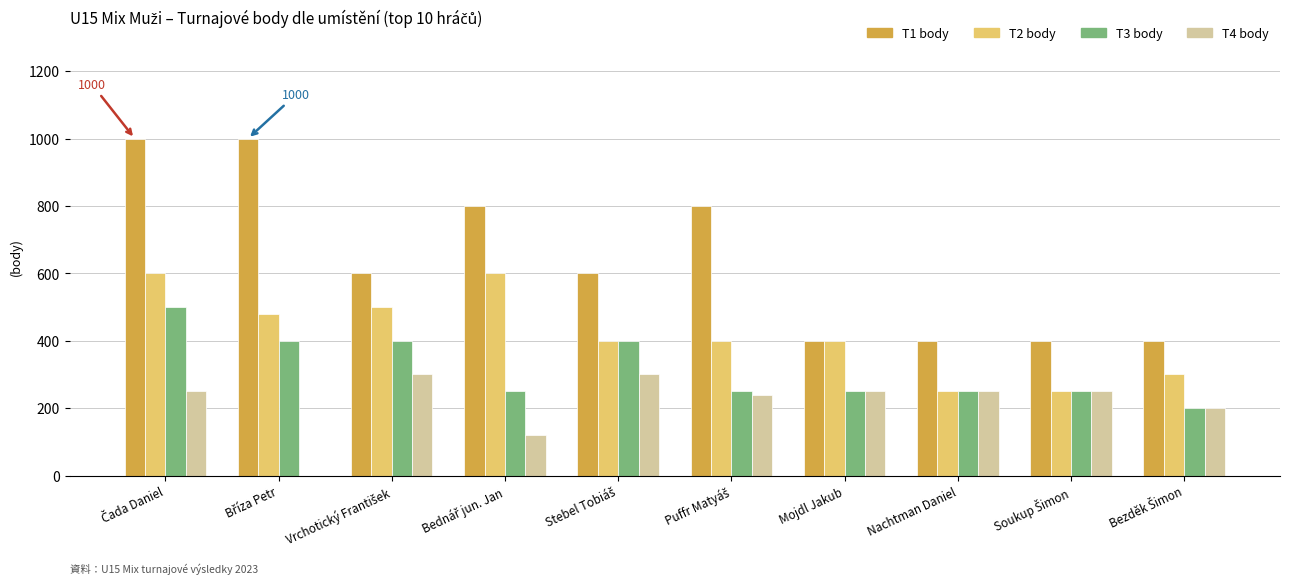

How many positive values does the T4 body series have?

9